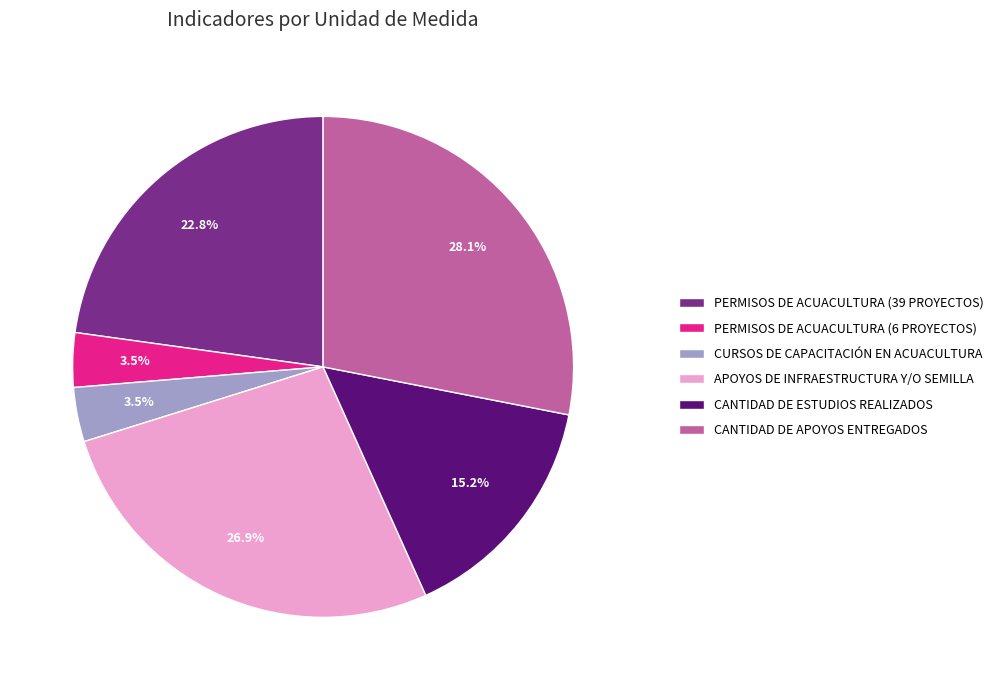

How many segments does this pie chart have?

6